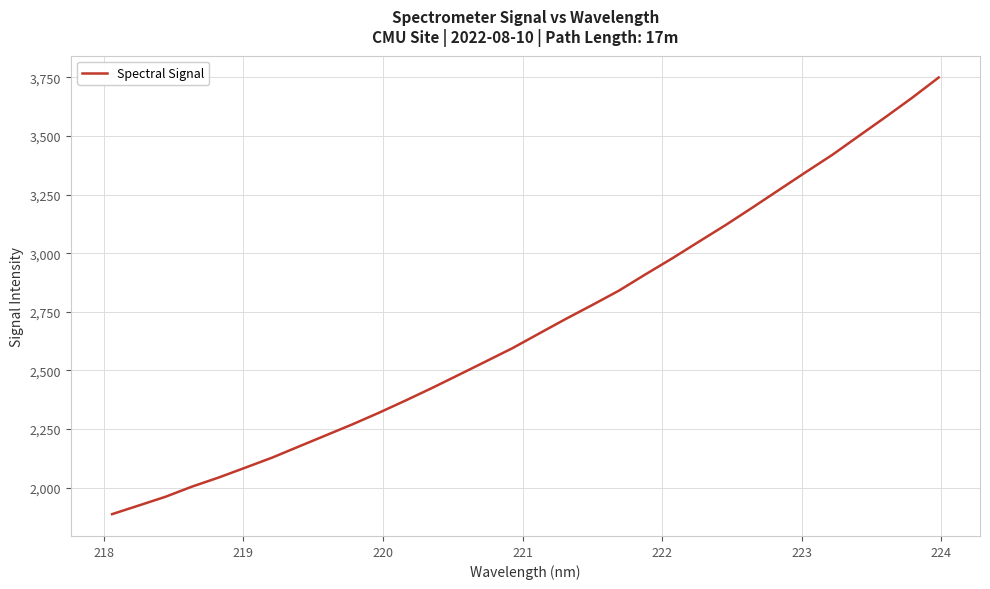

Reading left to right, what are all the values shown in this chart?

1887.5	1924.3	1961.5	2005.1	2043.8	2086.0	2128.6	2175.9	2223.0	2270.1	2319.7	2372.0	2425.8	2481.7	2538.1	2594.7	2657.1	2719.2	2779.1	2840.3	2910.0	2977.9	3049.1	3119.6	3193.7	3269.2	3344.5	3418.6	3499.3	3579.7	3662.0	3748.7